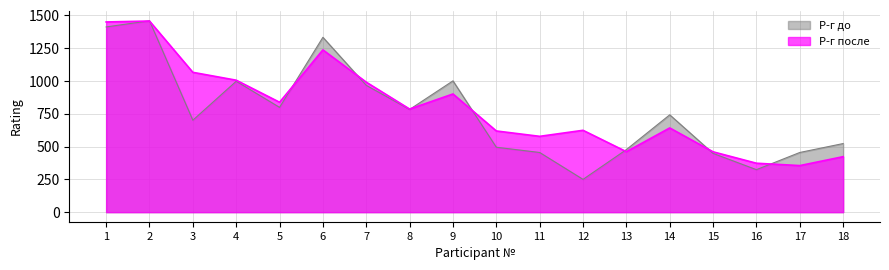

What is the spread (max minus min) of values at 12?

374